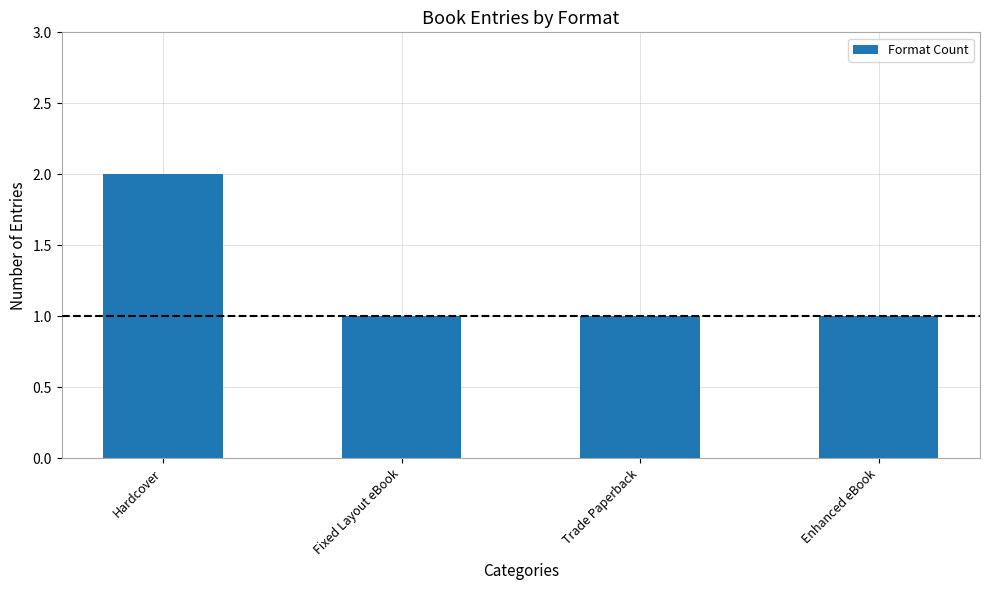

What is the label of the 1st bar from the right?

Enhanced eBook